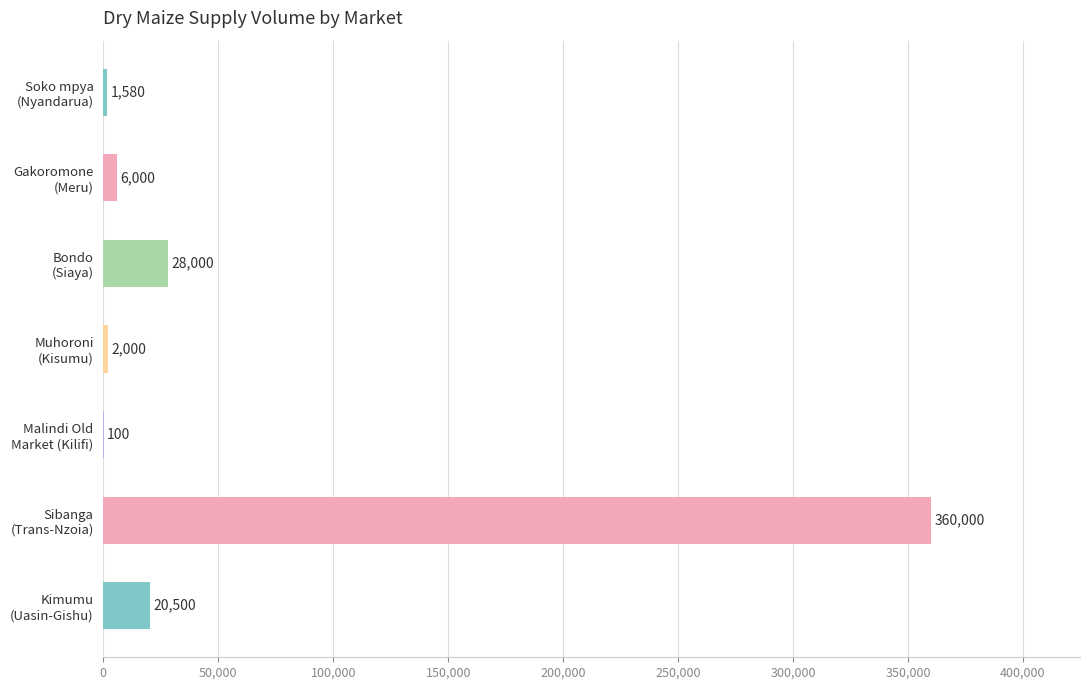

What is the sum of all values?

418180